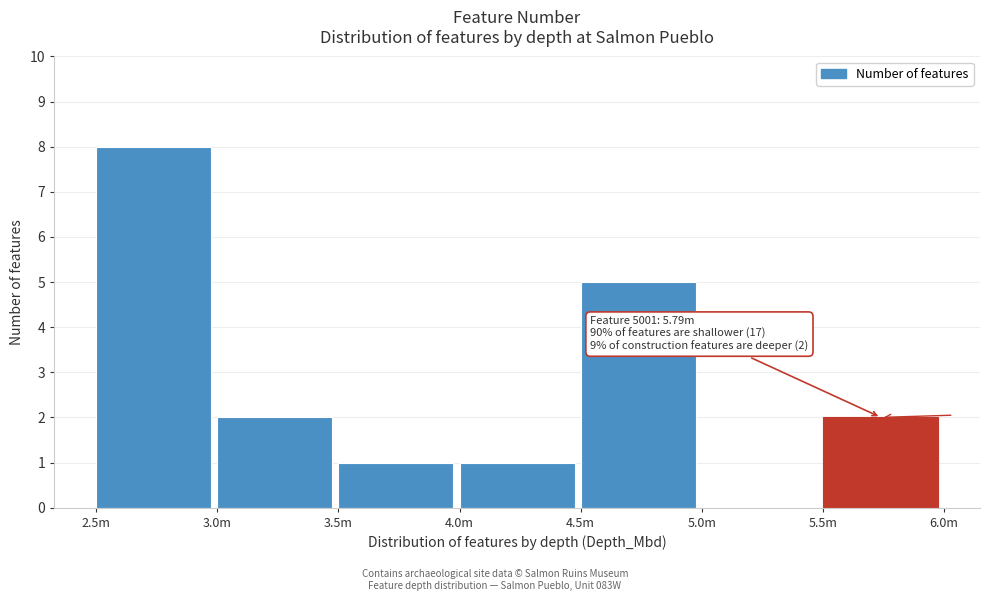

Reading left to right, transcribe all the data shown in this chart.

2.5m=8	3.0m=2	3.5m=1	4.0m=1	4.5m=5	5.0m=0	5.5m=2